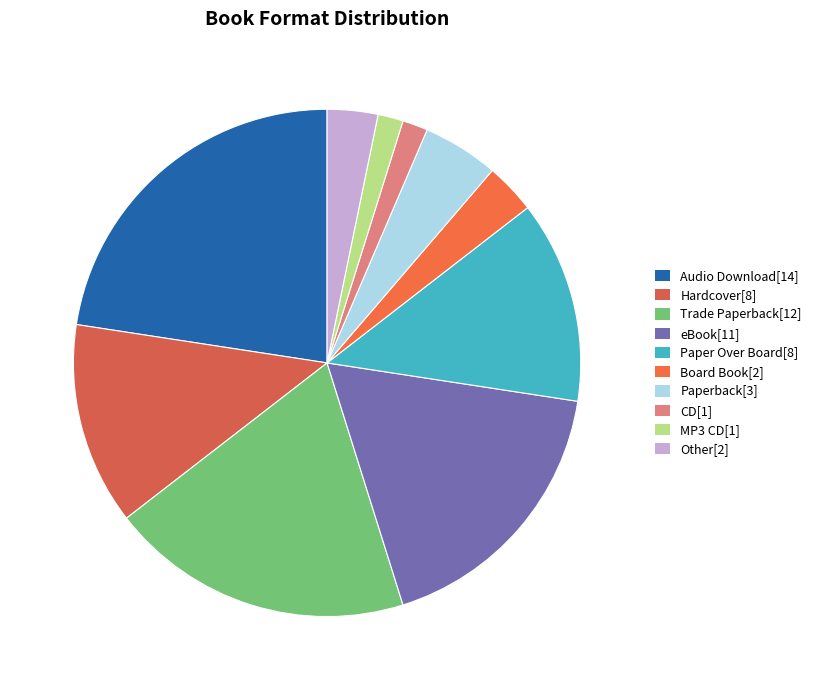

How many segments does this pie chart have?

10